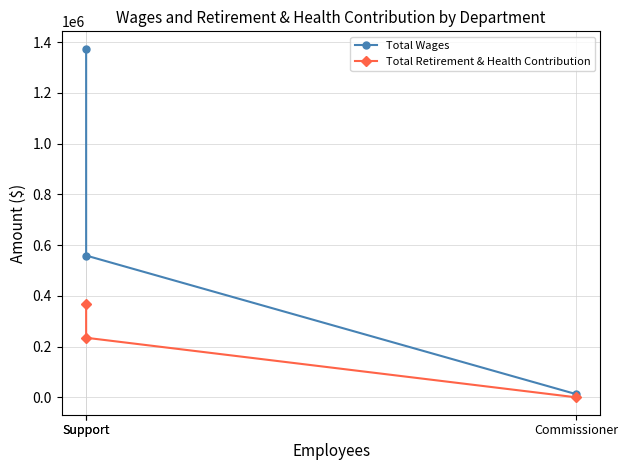

Which series has the largest total across all categories?

Total Wages